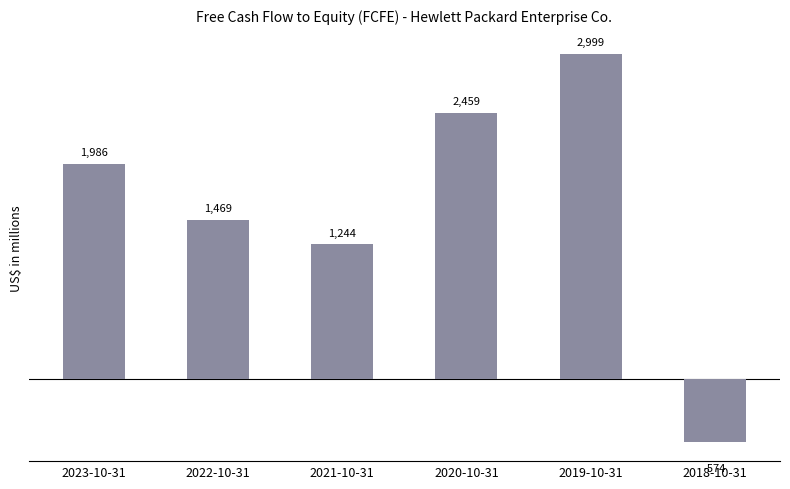

What is the difference between the values at 2022-10-31 and 2021-10-31?

225